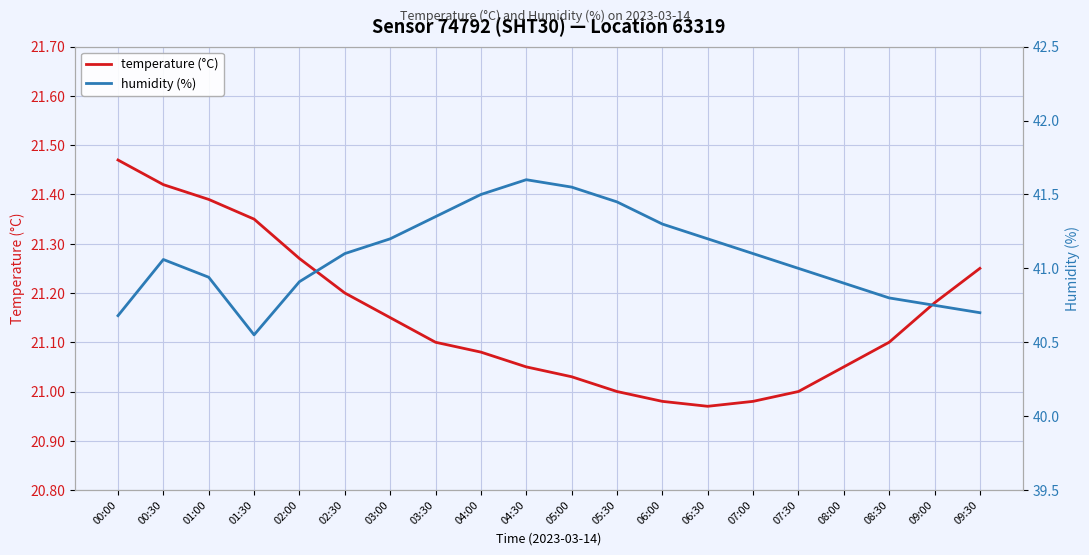

What is the label of the 13th point from the right?

03:30